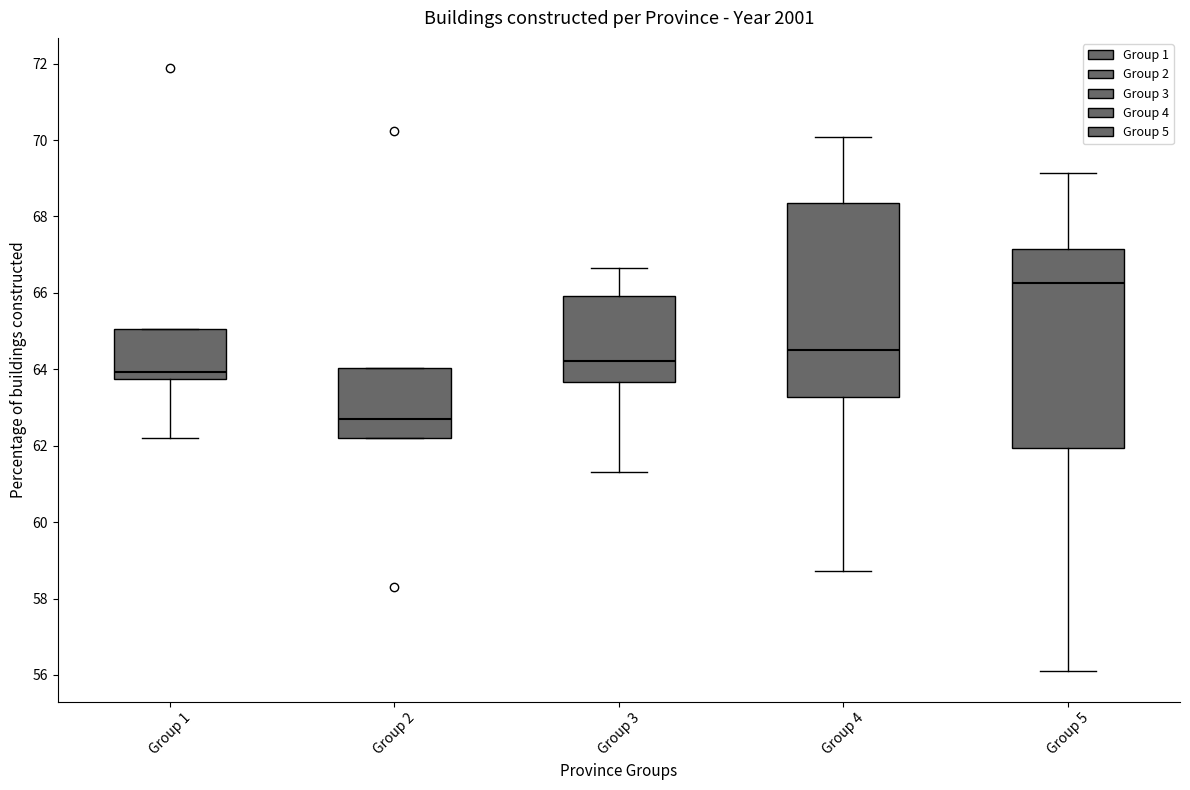

Where does the median line of the box for Group 2 sit on the y-axis? The values are not printed on the chart, so give them approximately, as read against the axis.

62.6